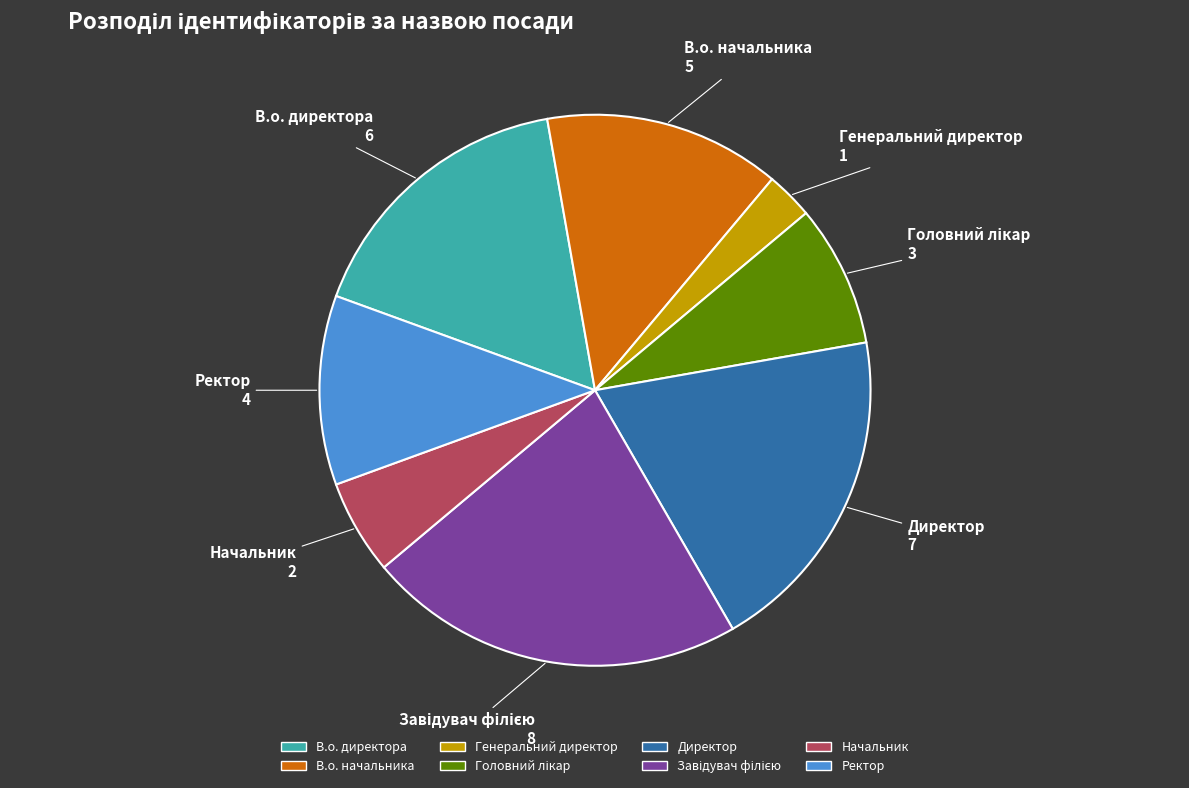

Is there any slice that represents more than half of the pie?

No